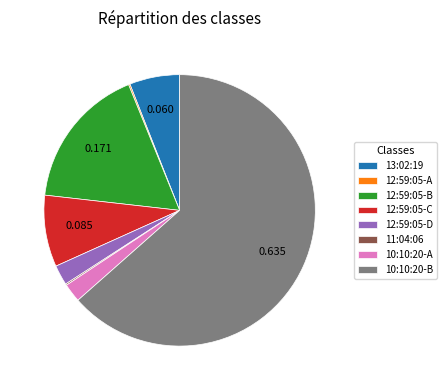

Which category has the biggest portion of the pie?

10:10:20-B